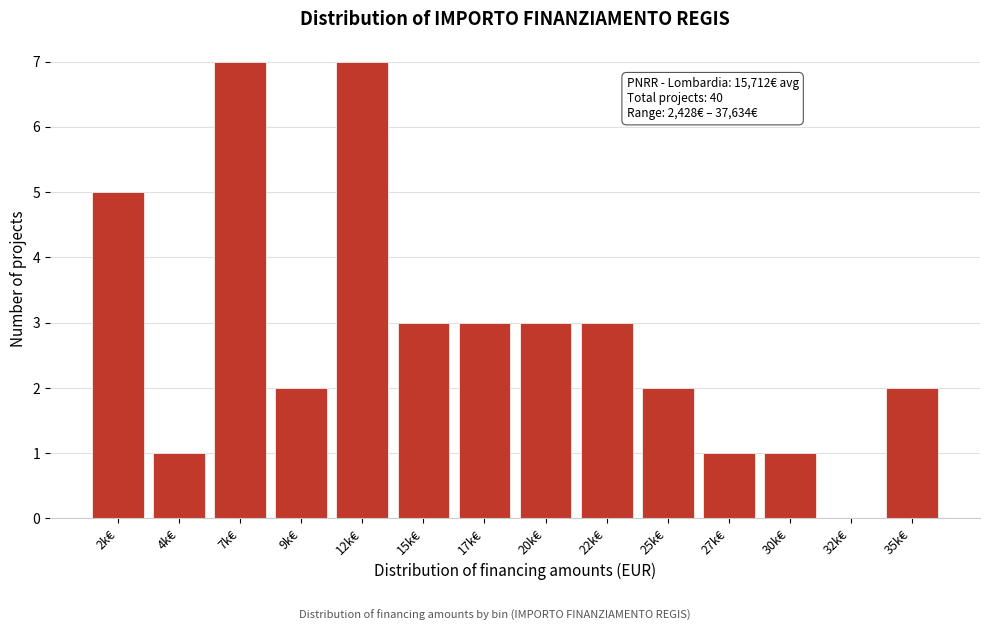

Reading left to right, what are all the values shown in this chart?

2k€=5	4k€=1	7k€=7	9k€=2	12k€=7	15k€=3	17k€=3	20k€=3	22k€=3	25k€=2	27k€=1	30k€=1	32k€=0	35k€=2